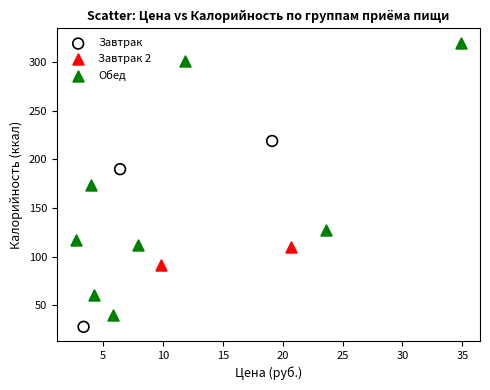

Which series reaches the maximum Y coordinate?

Обед